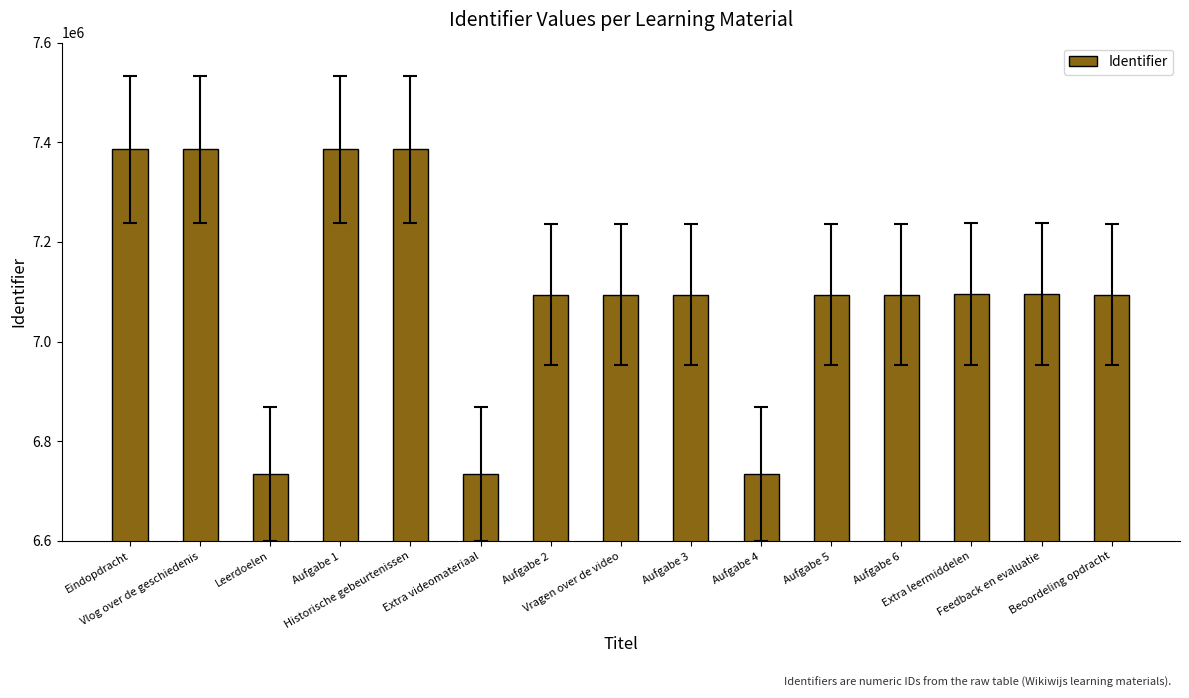

What is the sum of all values?

106502136